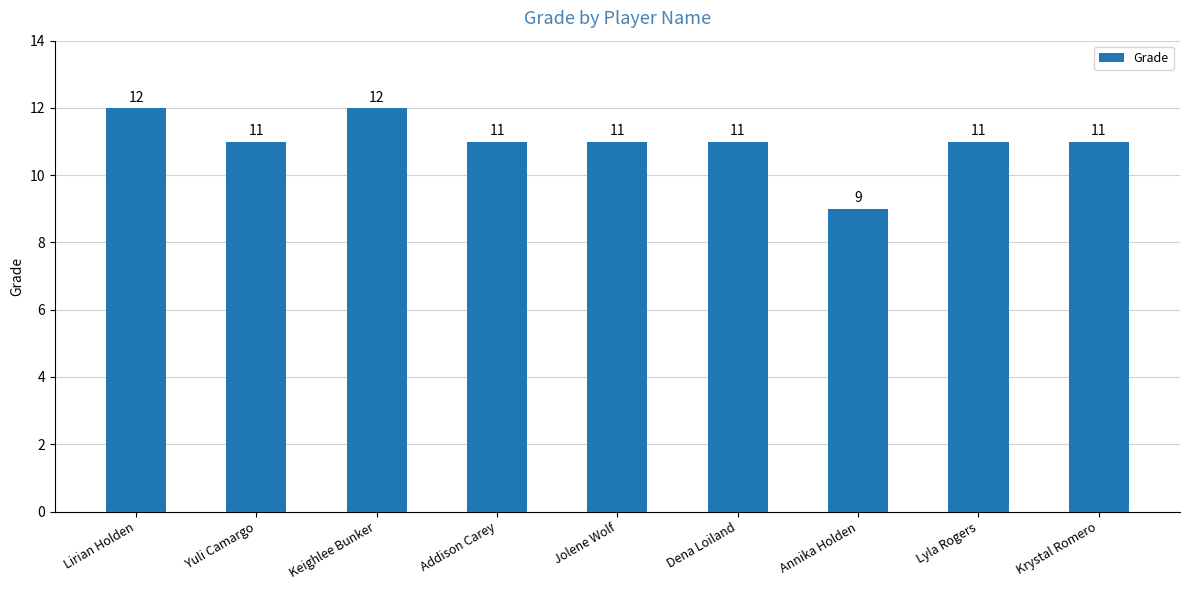

Are the bars horizontal?

No